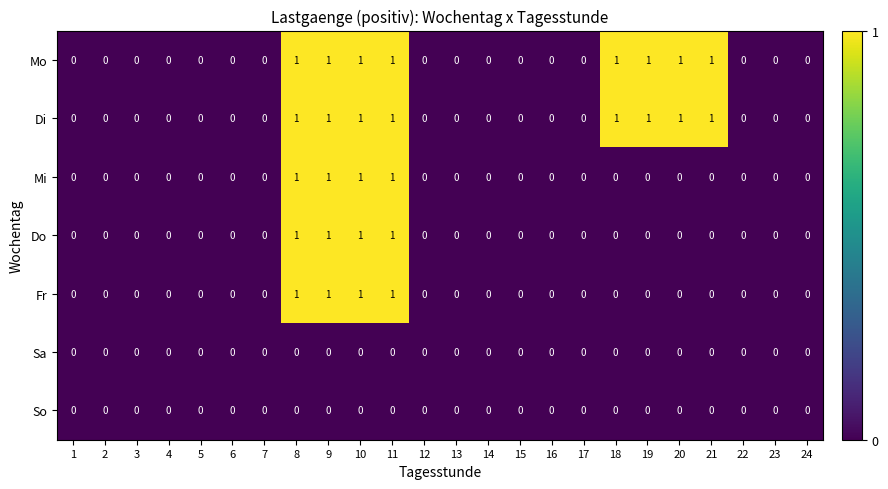

True or false: Do has a value of -1 at 21.

False